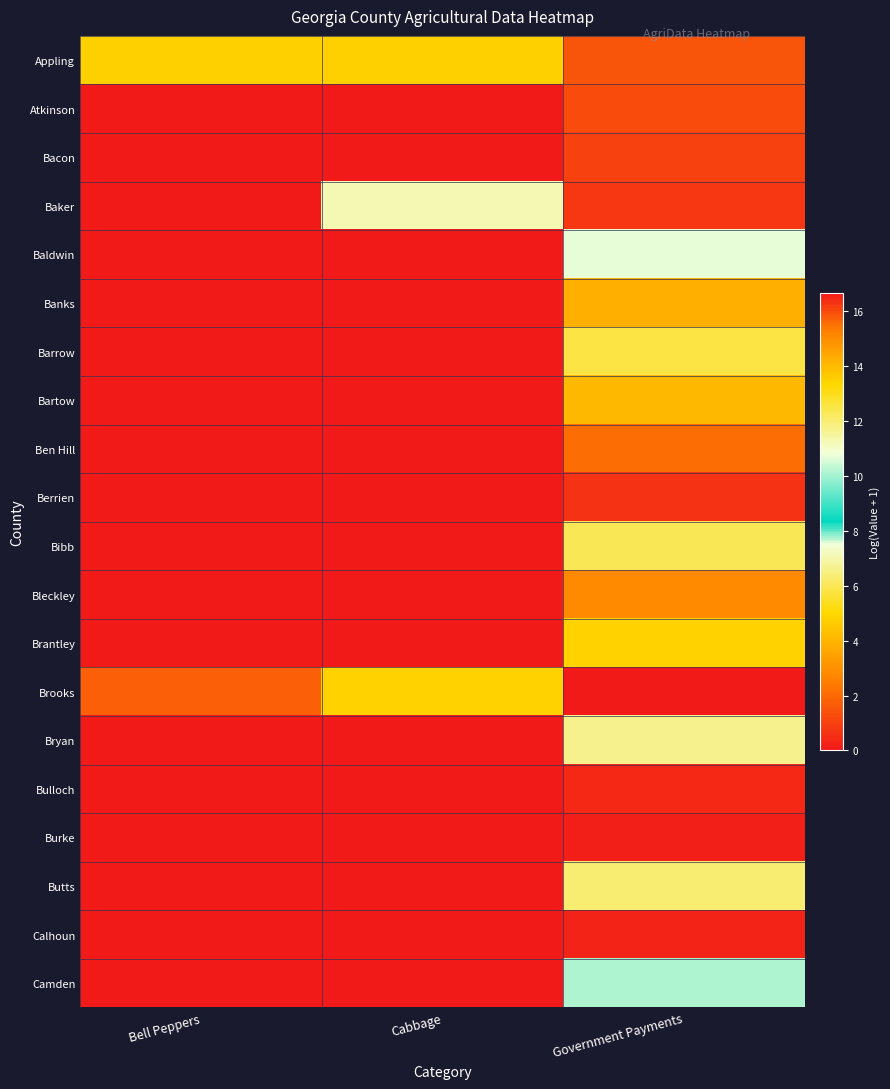

Reading left to right, list all the values displayed in this chart.

Appling: Bell Peppers=13.5	Cabbage=13.5	Government Payments=15.8
Atkinson: Bell Peppers=0.0	Cabbage=0.0	Government Payments=16.0
Bacon: Bell Peppers=0.0	Cabbage=0.0	Government Payments=16.1
Baker: Bell Peppers=0.0	Cabbage=7.1	Government Payments=16.3
Baldwin: Bell Peppers=0.0	Cabbage=0.0	Government Payments=10.7
Banks: Bell Peppers=0.0	Cabbage=0.0	Government Payments=14.2
Barrow: Bell Peppers=0.0	Cabbage=0.0	Government Payments=12.6
Bartow: Bell Peppers=0.0	Cabbage=0.0	Government Payments=14.1
Ben Hill: Bell Peppers=0.0	Cabbage=0.0	Government Payments=15.5
Berrien: Bell Peppers=0.0	Cabbage=0.0	Government Payments=16.3
Bibb: Bell Peppers=0.0	Cabbage=0.0	Government Payments=12.3
Bleckley: Bell Peppers=0.0	Cabbage=0.0	Government Payments=15.1
Brantley: Bell Peppers=0.0	Cabbage=0.0	Government Payments=13.4
Brooks: Bell Peppers=15.8	Cabbage=13.5	Government Payments=16.7
Bryan: Bell Peppers=0.0	Cabbage=0.0	Government Payments=11.7
Bulloch: Bell Peppers=0.0	Cabbage=0.0	Government Payments=16.5
Burke: Bell Peppers=0.0	Cabbage=0.0	Government Payments=16.6
Butts: Bell Peppers=0.0	Cabbage=0.0	Government Payments=12.0
Calhoun: Bell Peppers=0.0	Cabbage=0.0	Government Payments=16.5
Camden: Bell Peppers=0.0	Cabbage=0.0	Government Payments=10.2